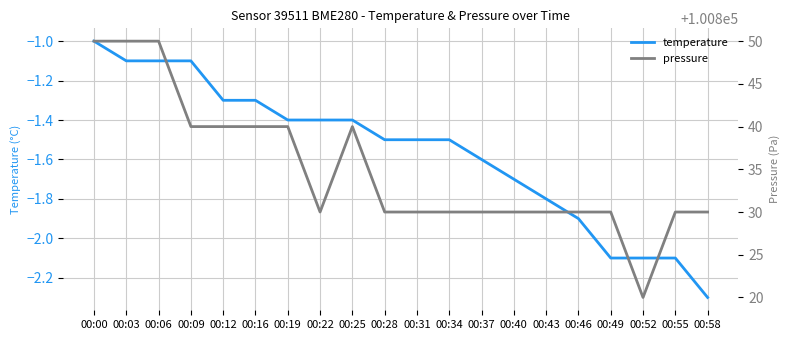

Does the chart display data point markers on the line(s)?

No